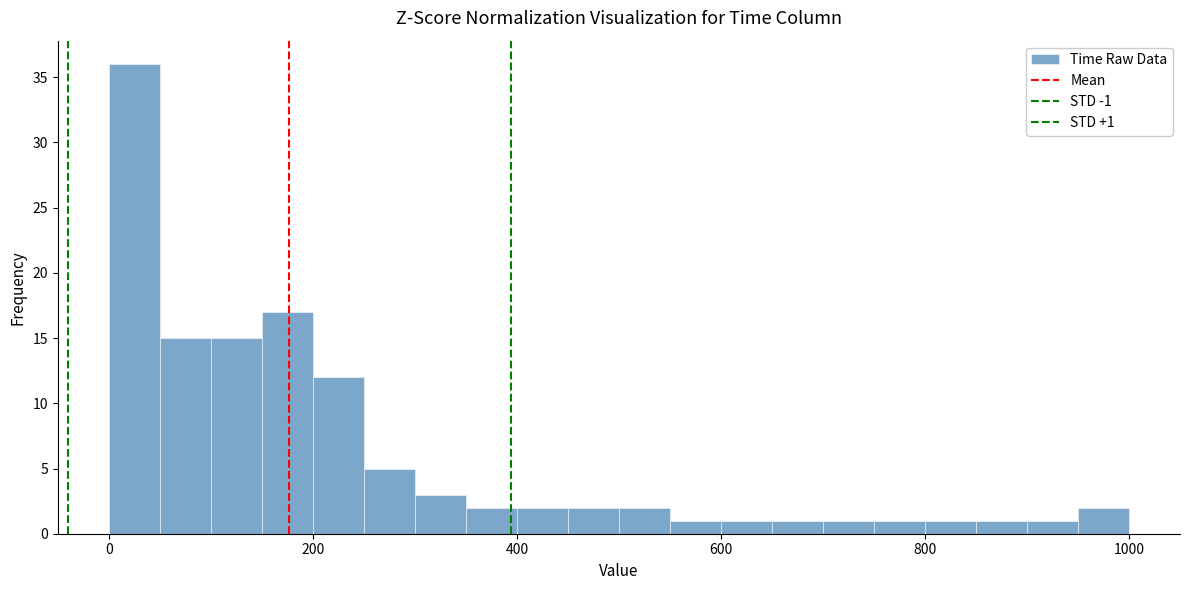

Around what value on the x-axis is the tallest bar? Give the approximate position of its centre, as read against the axis.

20